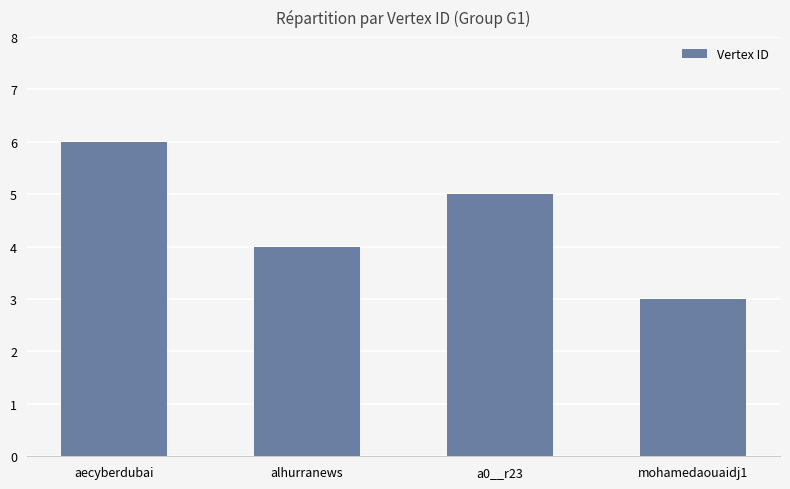

Reading left to right, what are all the values shown in this chart?

6	4	5	3